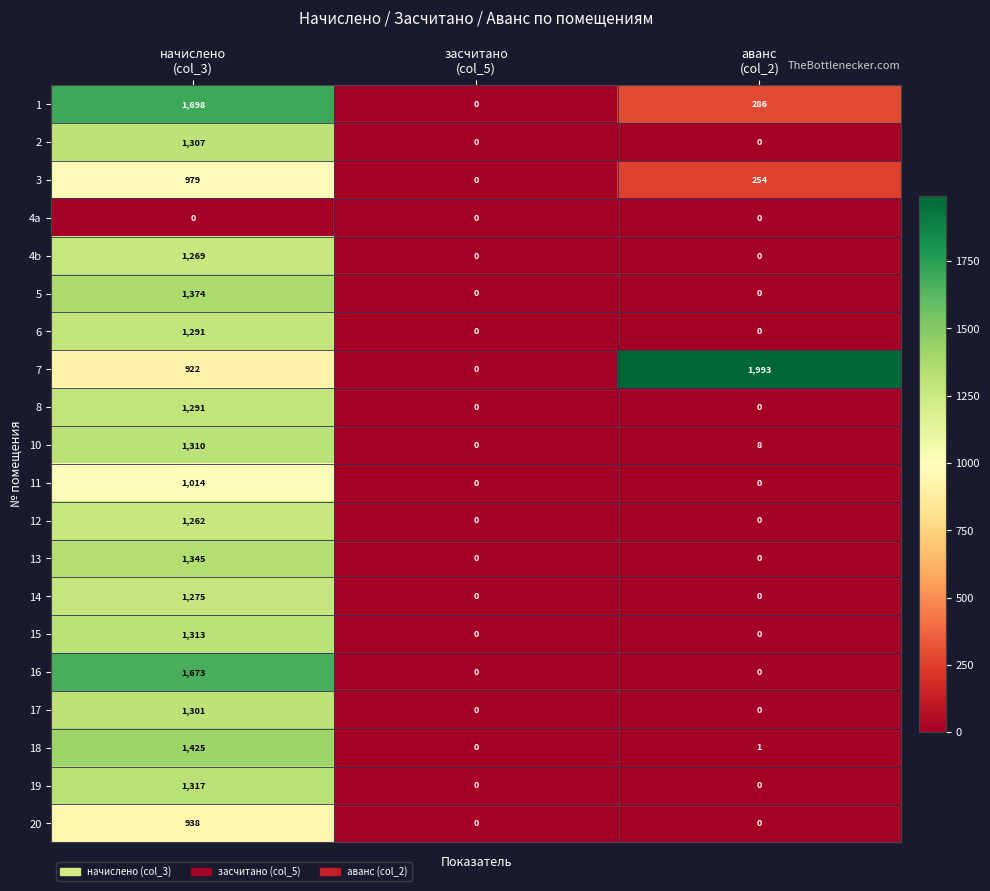

Count the 2 values in the range 0 to 1307.

3